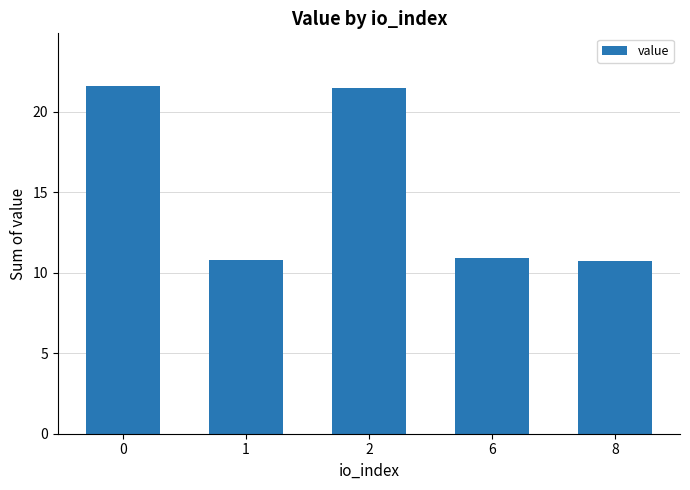

What is the ratio of the value at 1 to the value at 2?

0.5